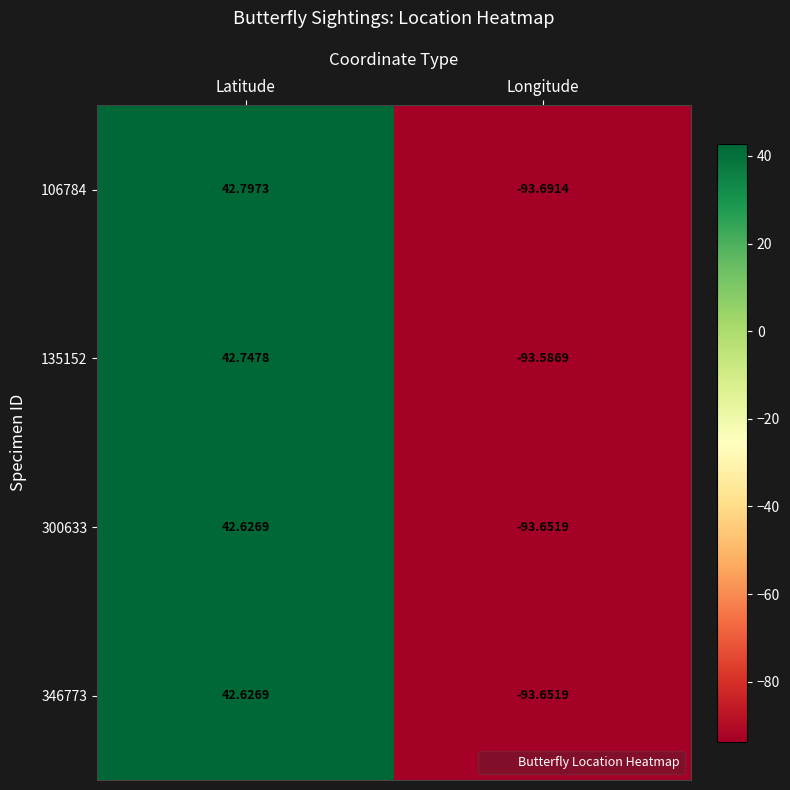

At which category is the sum across all series the highest?

Latitude